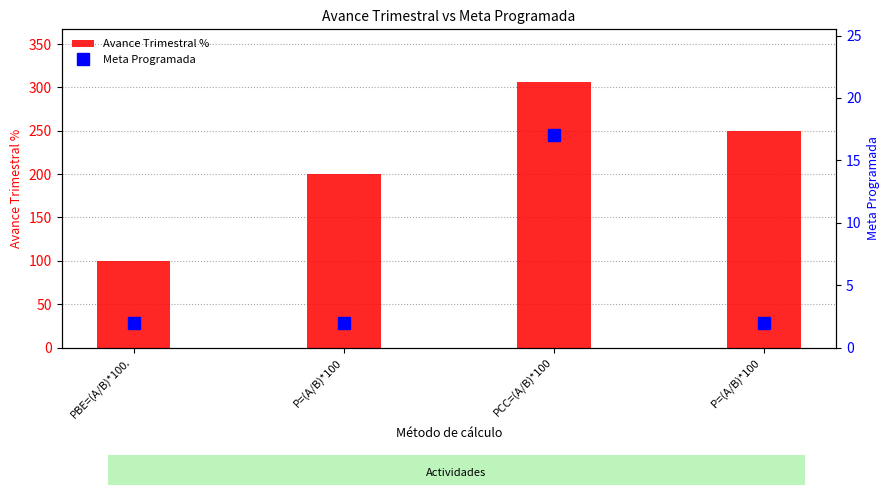

Rank the categories by Meta Programada value from lowest to highest.

PBE=(A/B)*100., P=(A/B)*100, P=(A/B)*100 , PCC=(A/B)*100